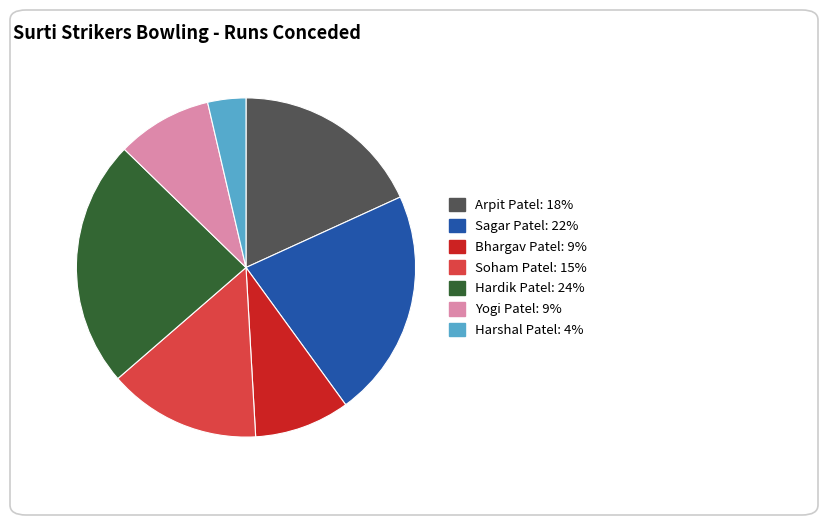

Is Arpit Patel the majority of the pie?

No